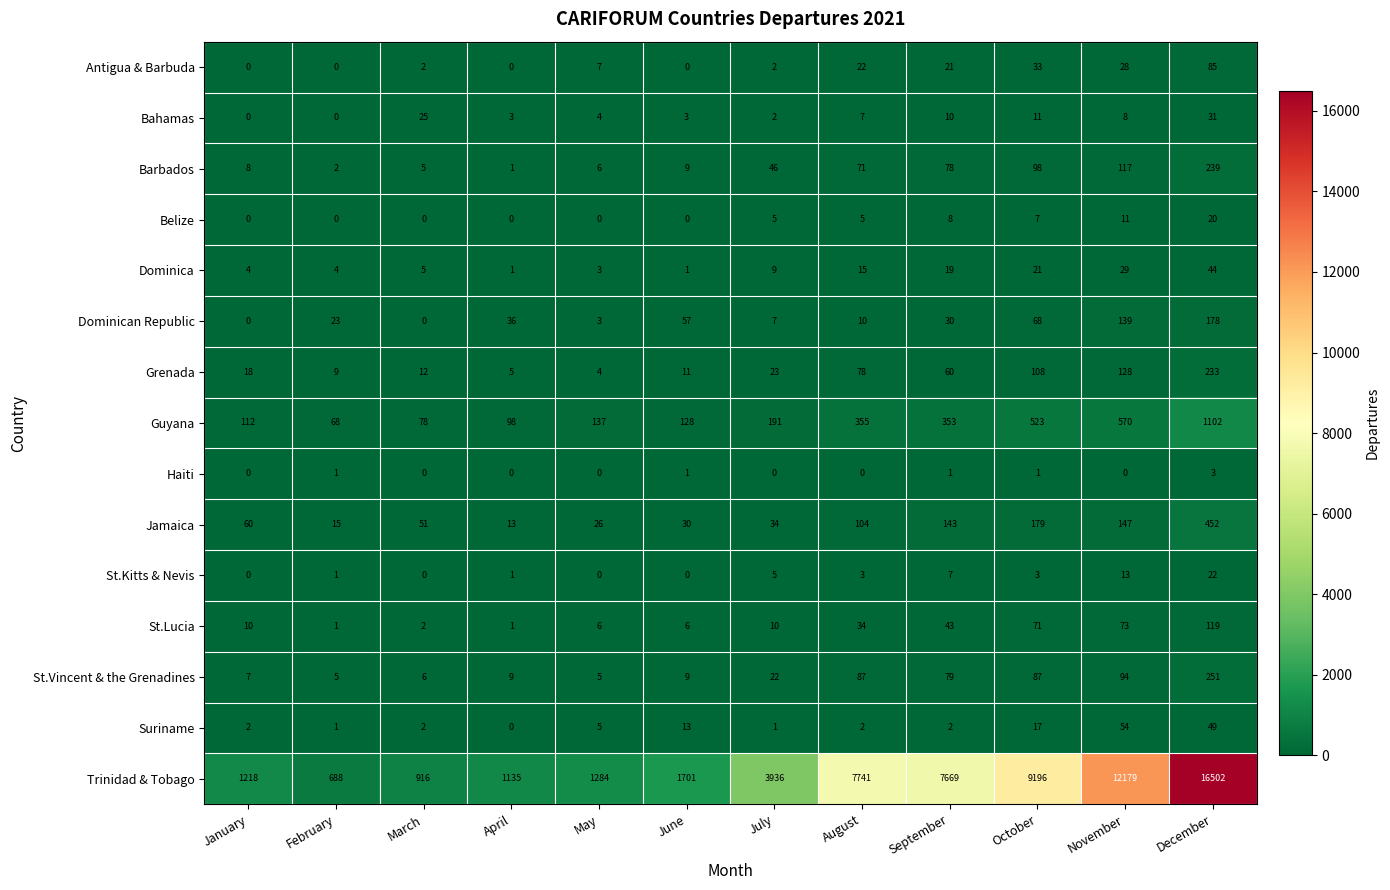

Between March and August, which series saw the biggest shift?

Trinidad & Tobago